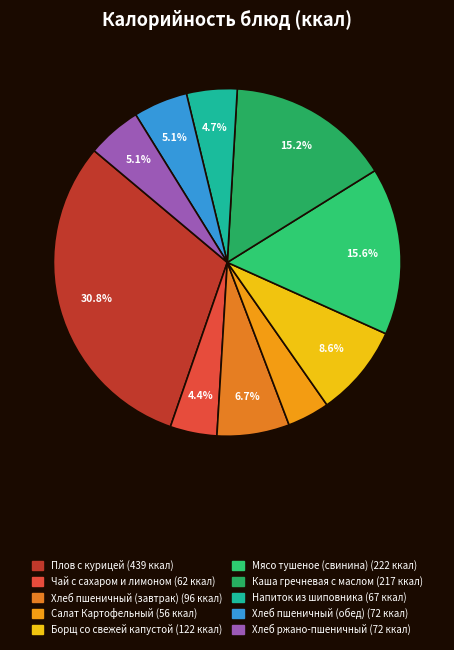

What is the change in value from Чай с сахаром и лимоном to Мясо тушеное (свинина)?

+160